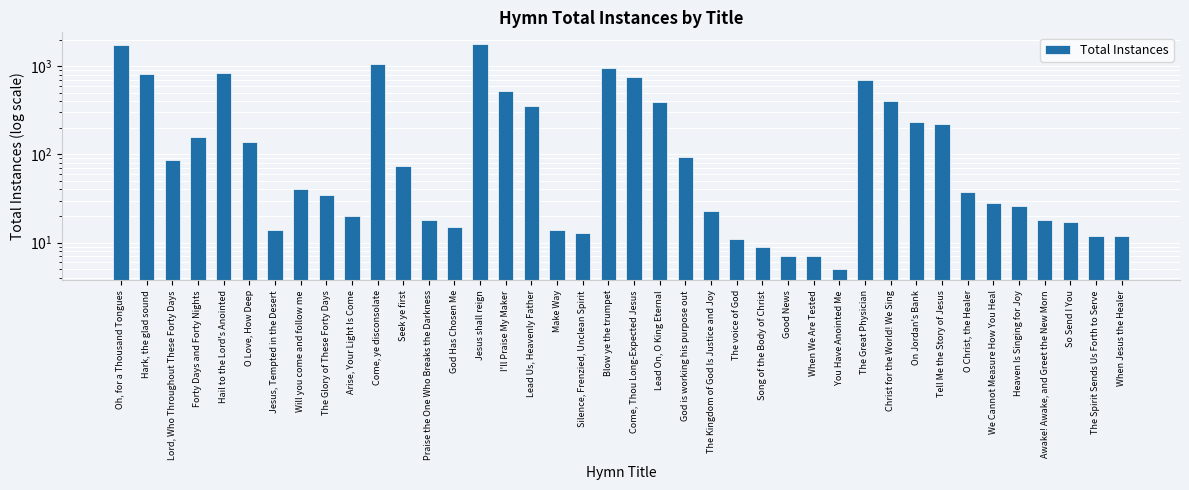

The value at Silence, Frenzied, Unclean Spirit is 13. True or false?

True